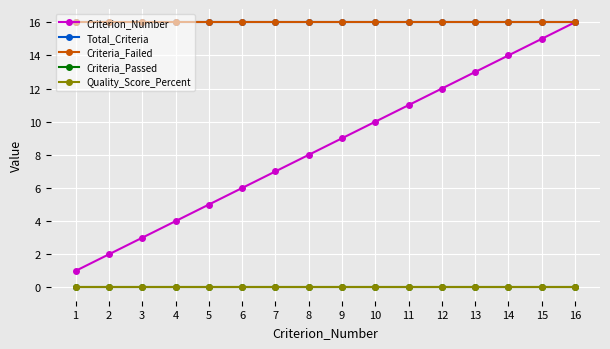

Is this an area chart (filled region under the line)?

No